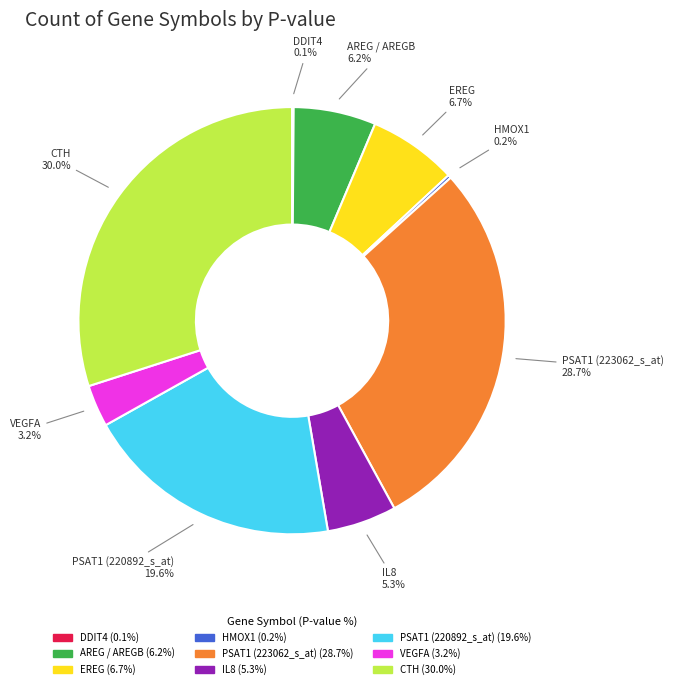

Is the sum of PSAT1 (223062_s_at) and CTH greater than half?

Yes